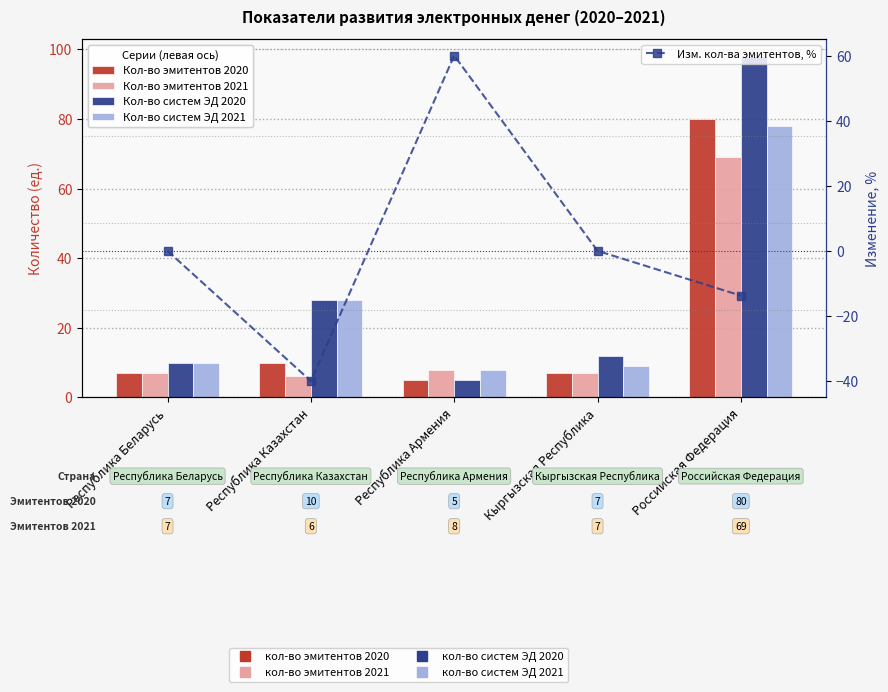

Count the number of data series in this chart.

5